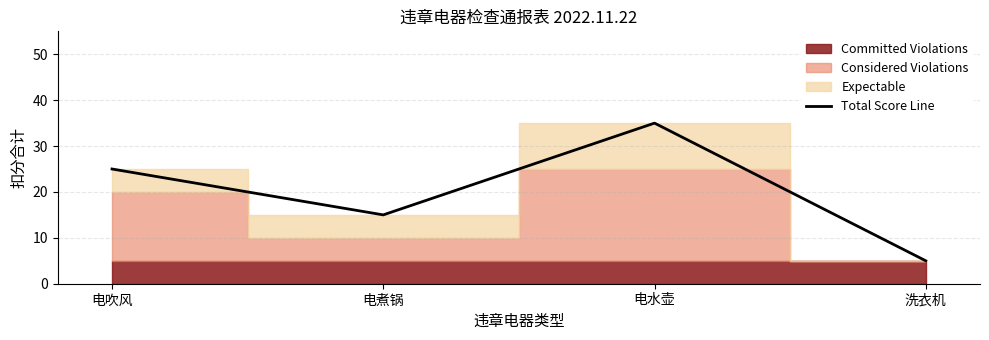

What is the label of the 4th point from the left?

洗衣机